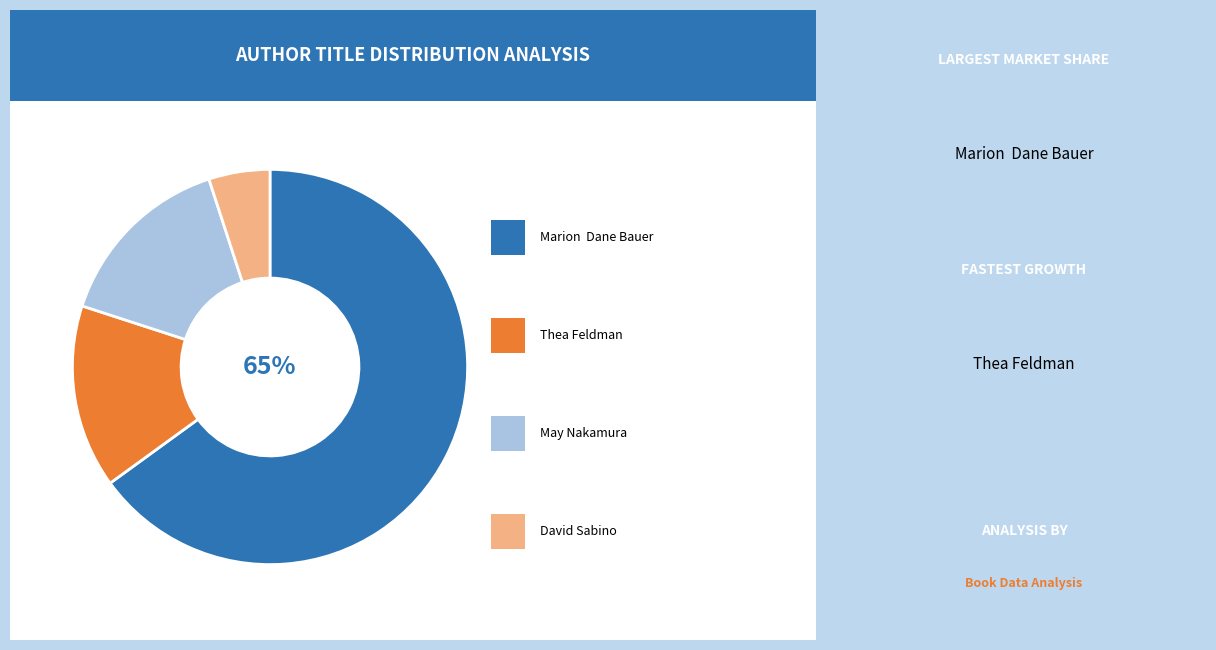

To the nearest percent, what is the difference between the largest and smallest slice percentages?

60%